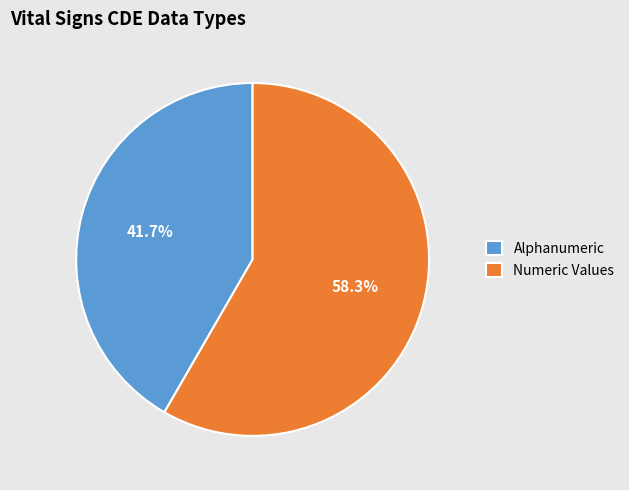

How much of the chart is everything except Alphanumeric?

58.3%